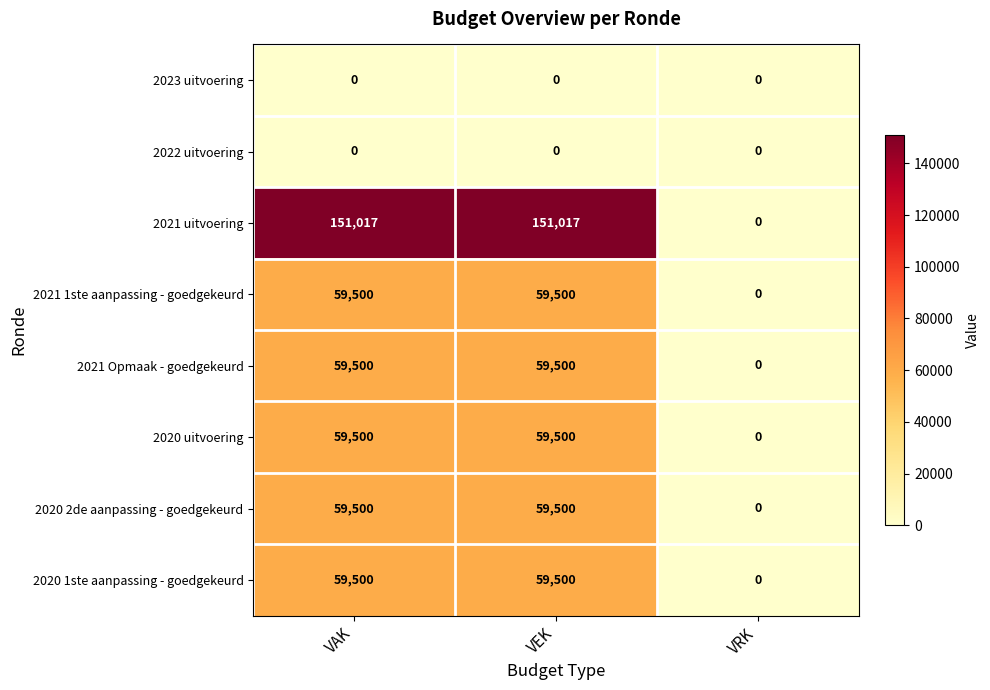

What value does the 2021 Opmaak - goedgekeurd series have at VAK?

59500